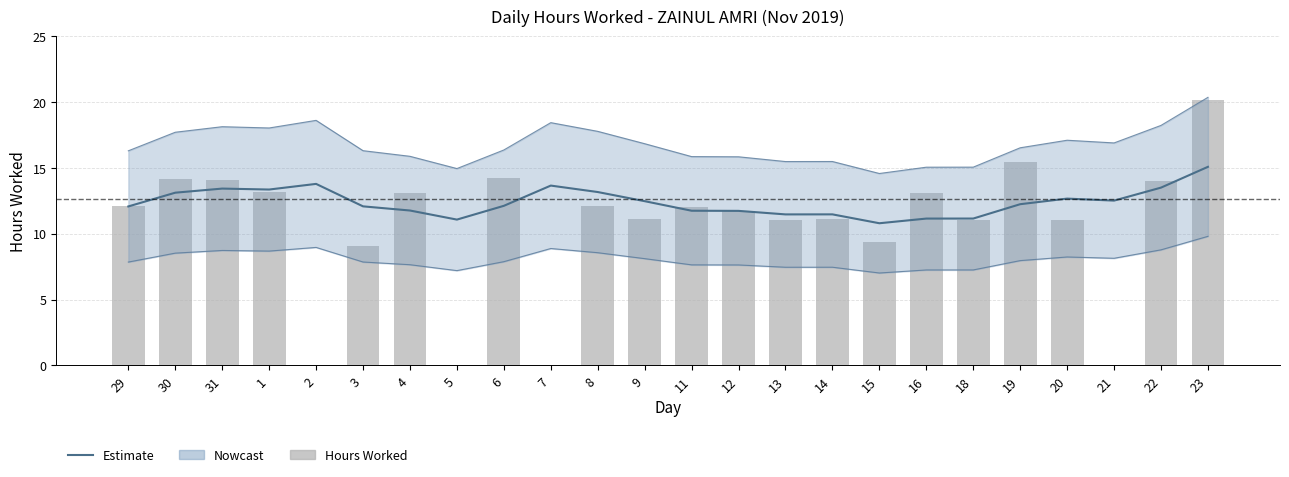

The value of Hours Worked at 21 is 0.0. True or false?

True